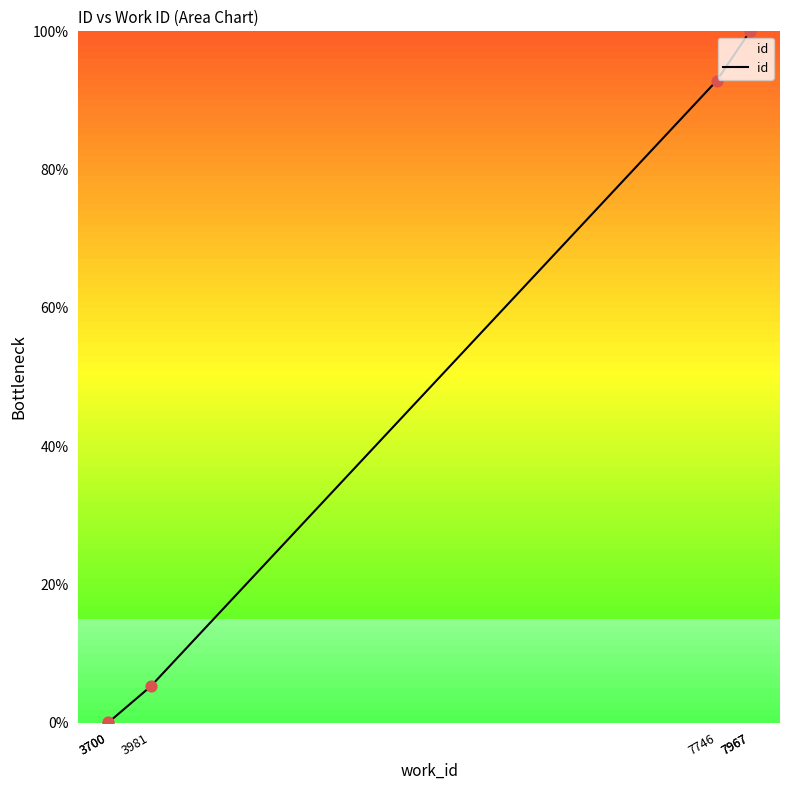

Between 3981 and 3700, which is larger?

3981